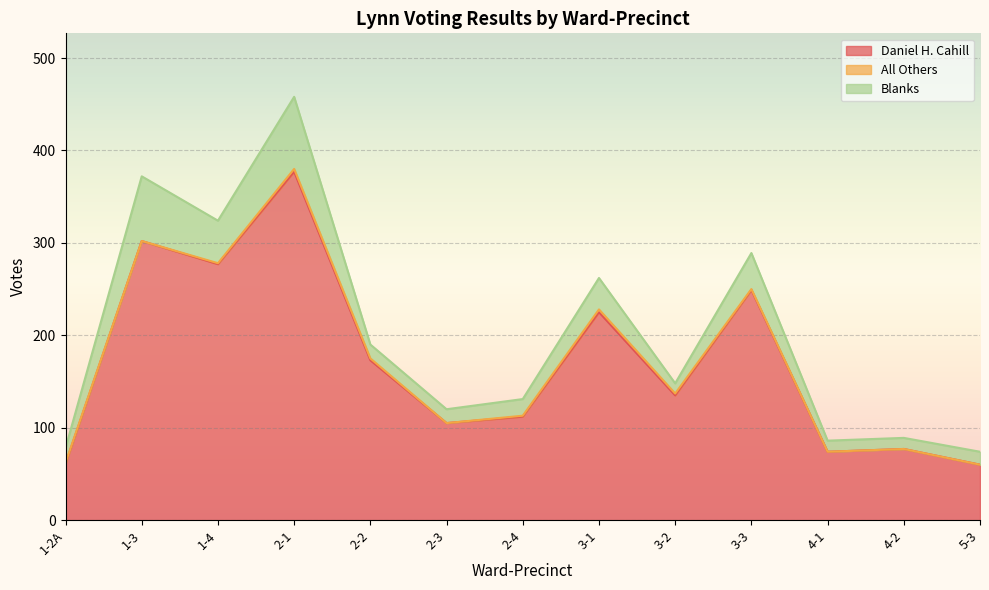

Is it true that All Others equals 4 at 3-1?

False